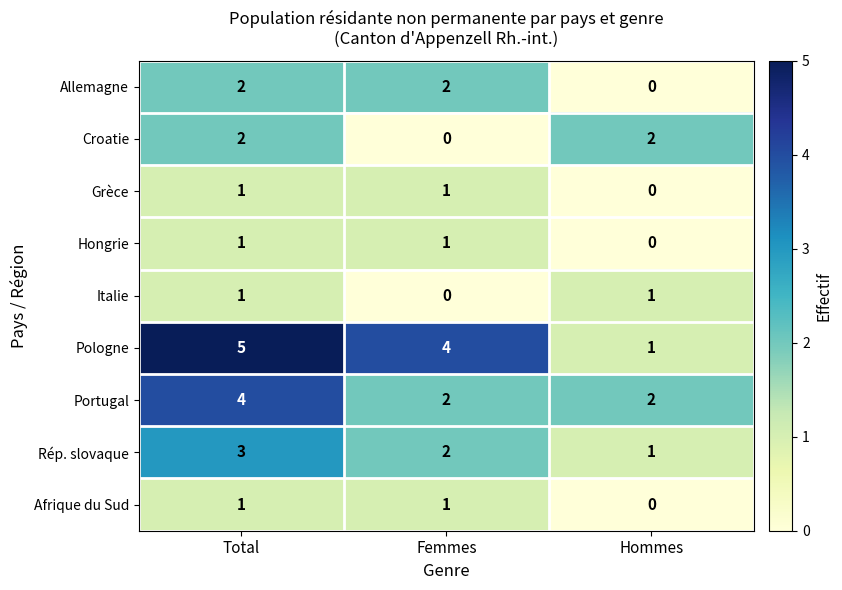

The value of Croatie at Femmes is 0. True or false?

True